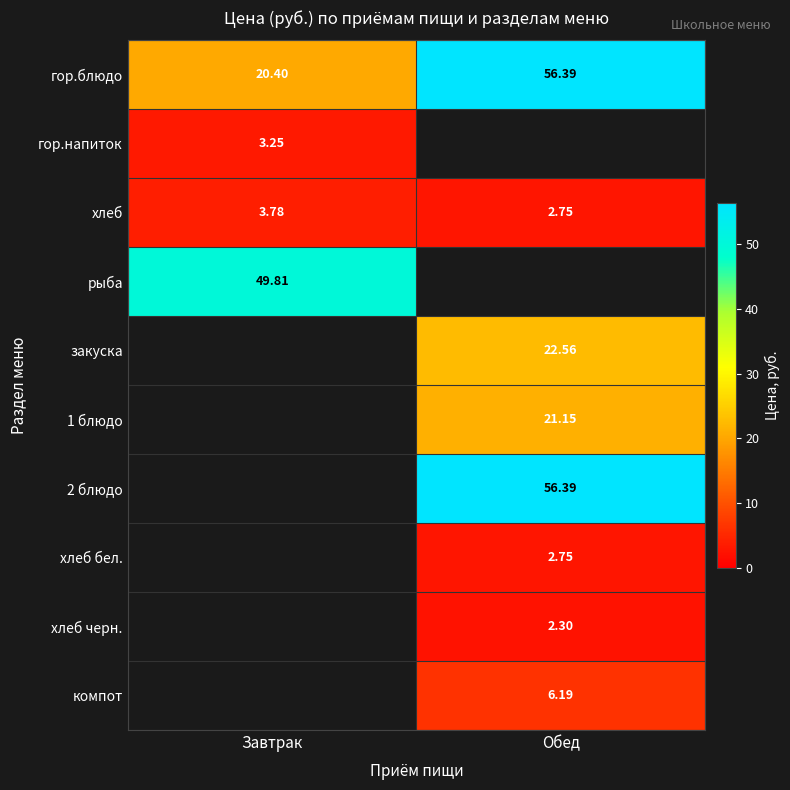

Is it true that гор.блюдо equals 56.4 at Обед?

True